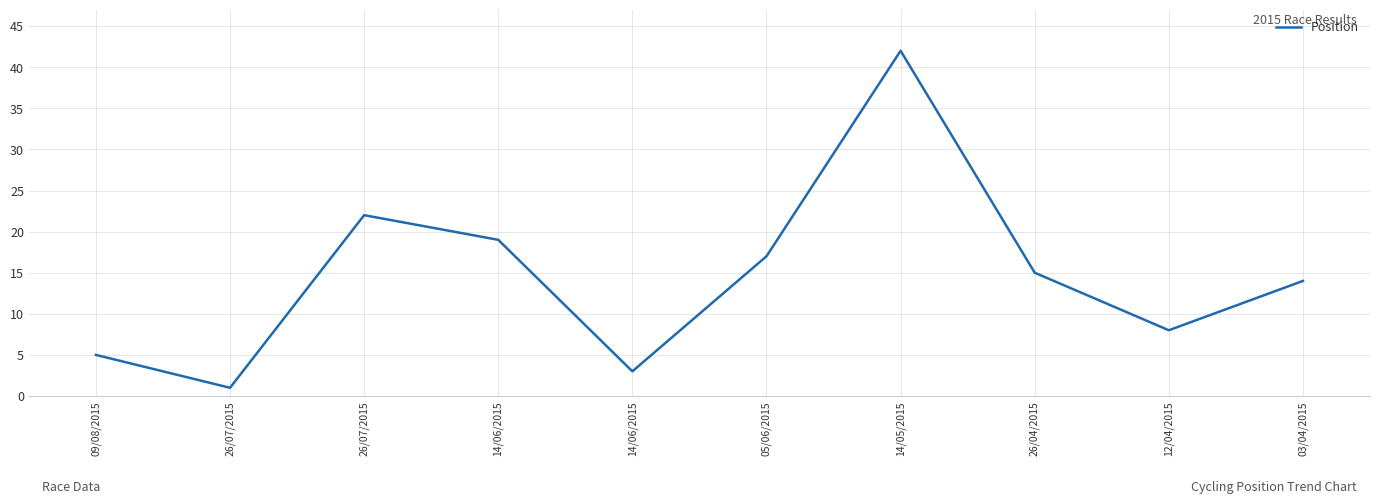

Reading left to right, list all the values displayed in this chart.

09/08/2015=5	26/07/2015=1	26/07/2015=22	14/06/2015=19	14/06/2015=3	05/06/2015=17	14/05/2015=42	26/04/2015=15	12/04/2015=8	03/04/2015=14